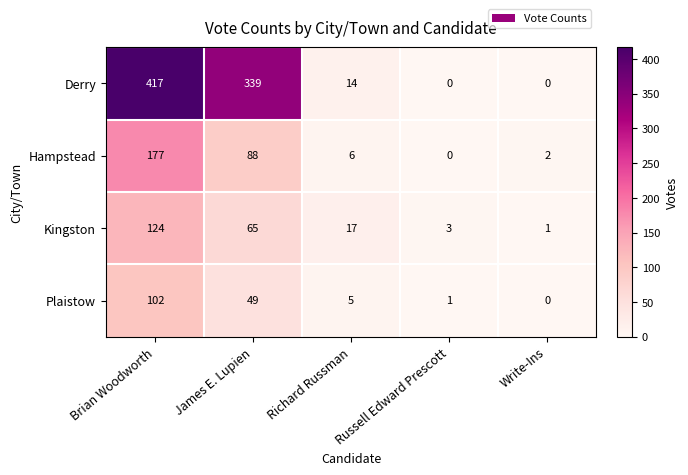

List the series in order of their peak value, highest first.

Derry, Hampstead, Kingston, Plaistow